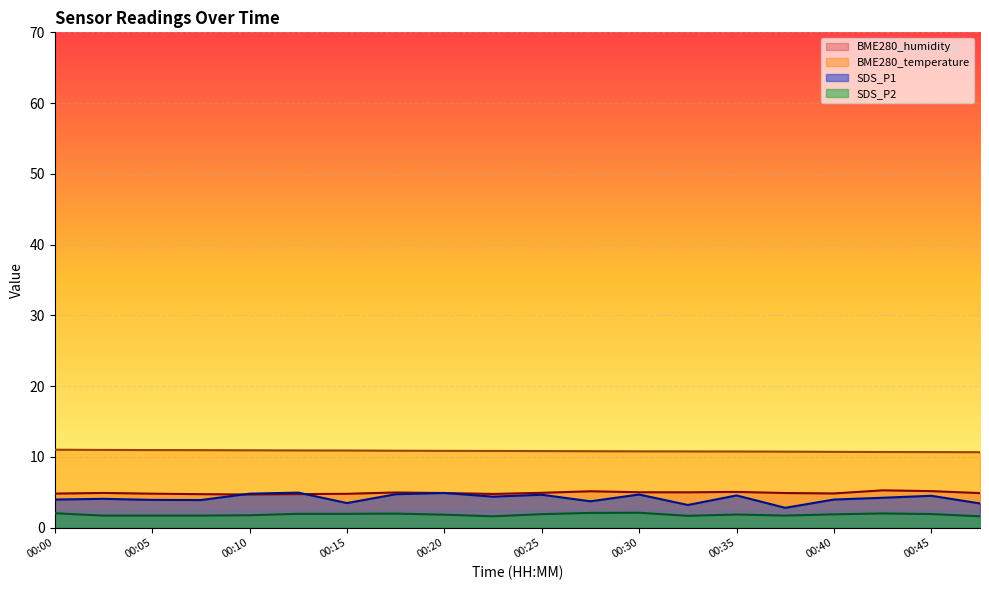

At which label is SDS_P2 closest to 1?

00:22